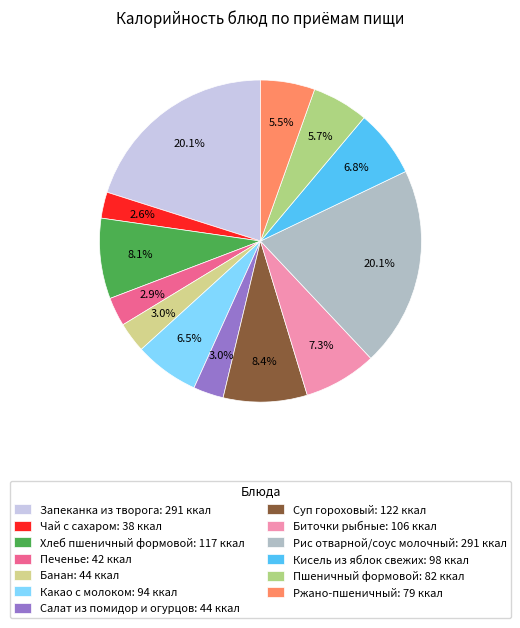

How many slices are in this pie chart?

13